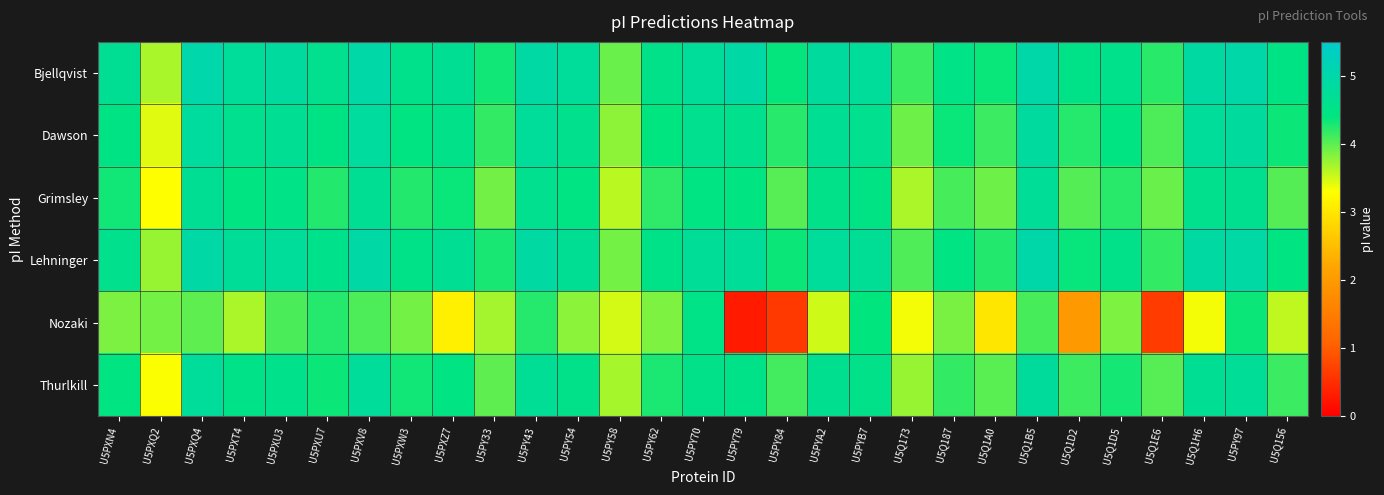

Reading left to right, what are all the values shown in this chart?

Bjellqvist: U5PXN4=4.7	U5PXQ2=3.7	U5PXQ4=5.0	U5PXT4=4.8	U5PXU3=4.9	U5PXU7=4.6	U5PXV8=5.0	U5PXW3=4.6	U5PXZ7=4.7	U5PY33=4.3	U5PY43=4.9	U5PY54=4.8	U5PY58=3.9	U5PY62=4.5	U5PY70=4.8	U5PY79=5.0	U5PY84=4.4	U5PYA2=4.8	U5PYB7=4.8	U5Q173=4.1	U5Q187=4.5	U5Q1A0=4.4	U5Q1B5=5.0	U5Q1D2=4.5	U5Q1D5=4.6	U5Q1E6=4.2	U5Q1H6=4.9	U5PY97=5.0	U5Q156=4.5
Dawson: U5PXN4=4.5	U5PXQ2=3.4	U5PXQ4=4.8	U5PXT4=4.6	U5PXU3=4.7	U5PXU7=4.5	U5PXV8=4.8	U5PXW3=4.4	U5PXZ7=4.6	U5PY33=4.2	U5PY43=4.8	U5PY54=4.6	U5PY58=3.8	U5PY62=4.4	U5PY70=4.6	U5PY79=4.6	U5PY84=4.2	U5PYA2=4.7	U5PYB7=4.6	U5Q173=3.9	U5Q187=4.4	U5Q1A0=4.1	U5Q1B5=4.9	U5Q1D2=4.2	U5Q1D5=4.4	U5Q1E6=4.1	U5Q1H6=4.8	U5PY97=4.8	U5Q156=4.3
Grimsley: U5PXN4=4.3	U5PXQ2=3.3	U5PXQ4=4.7	U5PXT4=4.4	U5PXU3=4.5	U5PXU7=4.3	U5PXV8=4.7	U5PXW3=4.3	U5PXZ7=4.4	U5PY33=3.9	U5PY43=4.6	U5PY54=4.5	U5PY58=3.6	U5PY62=4.2	U5PY70=4.5	U5PY79=4.4	U5PY84=4.0	U5PYA2=4.5	U5PYB7=4.5	U5Q173=3.7	U5Q187=4.1	U5Q1A0=3.9	U5Q1B5=4.7	U5Q1D2=4.0	U5Q1D5=4.2	U5Q1E6=3.9	U5Q1H6=4.6	U5PY97=4.6	U5Q156=4.0
Lehninger: U5PXN4=4.6	U5PXQ2=3.7	U5PXQ4=5.0	U5PXT4=4.7	U5PXU3=4.8	U5PXU7=4.6	U5PXV8=5.0	U5PXW3=4.5	U5PXZ7=4.7	U5PY33=4.3	U5PY43=4.9	U5PY54=4.7	U5PY58=3.9	U5PY62=4.5	U5PY70=4.7	U5PY79=4.7	U5PY84=4.3	U5PYA2=4.8	U5PYB7=4.7	U5Q173=4.0	U5Q187=4.5	U5Q1A0=4.3	U5Q1B5=5.0	U5Q1D2=4.4	U5Q1D5=4.5	U5Q1E6=4.2	U5Q1H6=4.9	U5PY97=4.9	U5Q156=4.4
Nozaki: U5PXN4=3.9	U5PXQ2=3.9	U5PXQ4=4.0	U5PXT4=3.7	U5PXU3=4.1	U5PXU7=4.2	U5PXV8=4.1	U5PXW3=3.9	U5PXZ7=3.1	U5PY33=3.7	U5PY43=4.2	U5PY54=3.8	U5PY58=3.5	U5PY62=3.8	U5PY70=4.5	U5PY79=0.3	U5PY84=0.6	U5PYA2=3.5	U5PYB7=4.4	U5Q173=3.4	U5Q187=3.9	U5Q1A0=3.0	U5Q1B5=4.1	U5Q1D2=2.0	U5Q1D5=3.8	U5Q1E6=0.7	U5Q1H6=3.4	U5PY97=4.3	U5Q156=3.6
Thurlkill: U5PXN4=4.4	U5PXQ2=3.3	U5PXQ4=4.8	U5PXT4=4.5	U5PXU3=4.6	U5PXU7=4.3	U5PXV8=4.8	U5PXW3=4.3	U5PXZ7=4.5	U5PY33=4.0	U5PY43=4.7	U5PY54=4.5	U5PY58=3.7	U5PY62=4.3	U5PY70=4.5	U5PY79=4.5	U5PY84=4.1	U5PYA2=4.6	U5PYB7=4.6	U5Q173=3.7	U5Q187=4.2	U5Q1A0=4.0	U5Q1B5=4.8	U5Q1D2=4.1	U5Q1D5=4.3	U5Q1E6=4.0	U5Q1H6=4.7	U5PY97=4.7	U5Q156=4.1